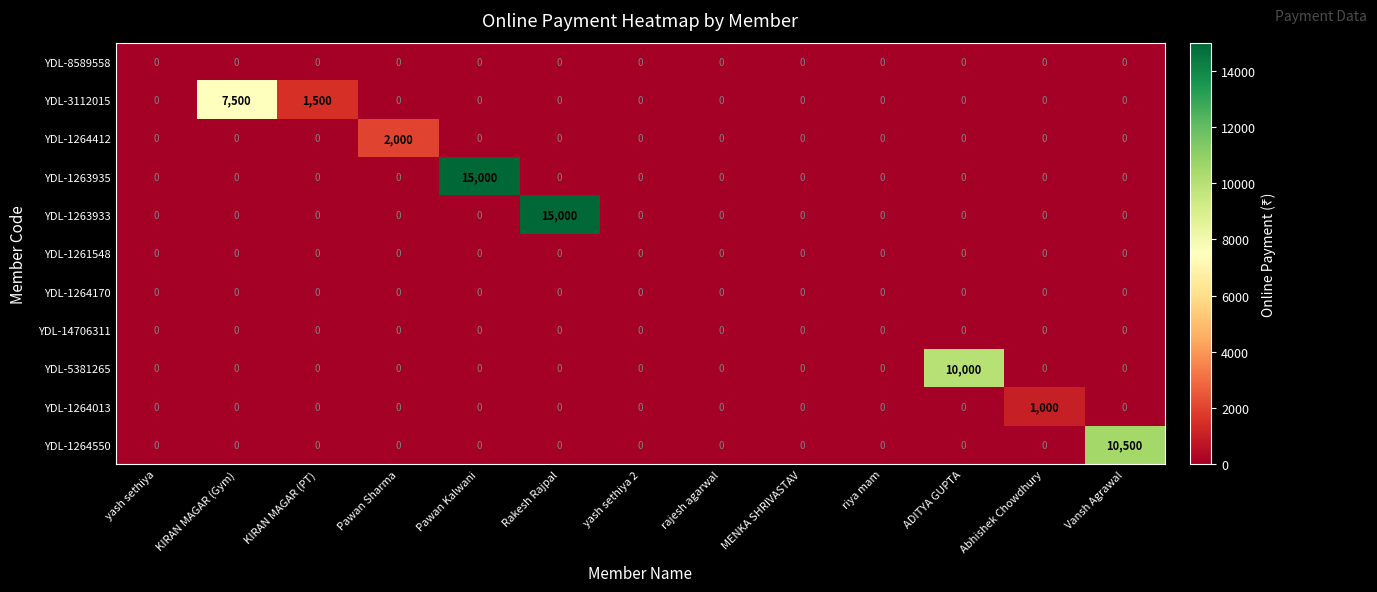

The value of YDL-1264550 at yash sethiya 2 is 3535. True or false?

False